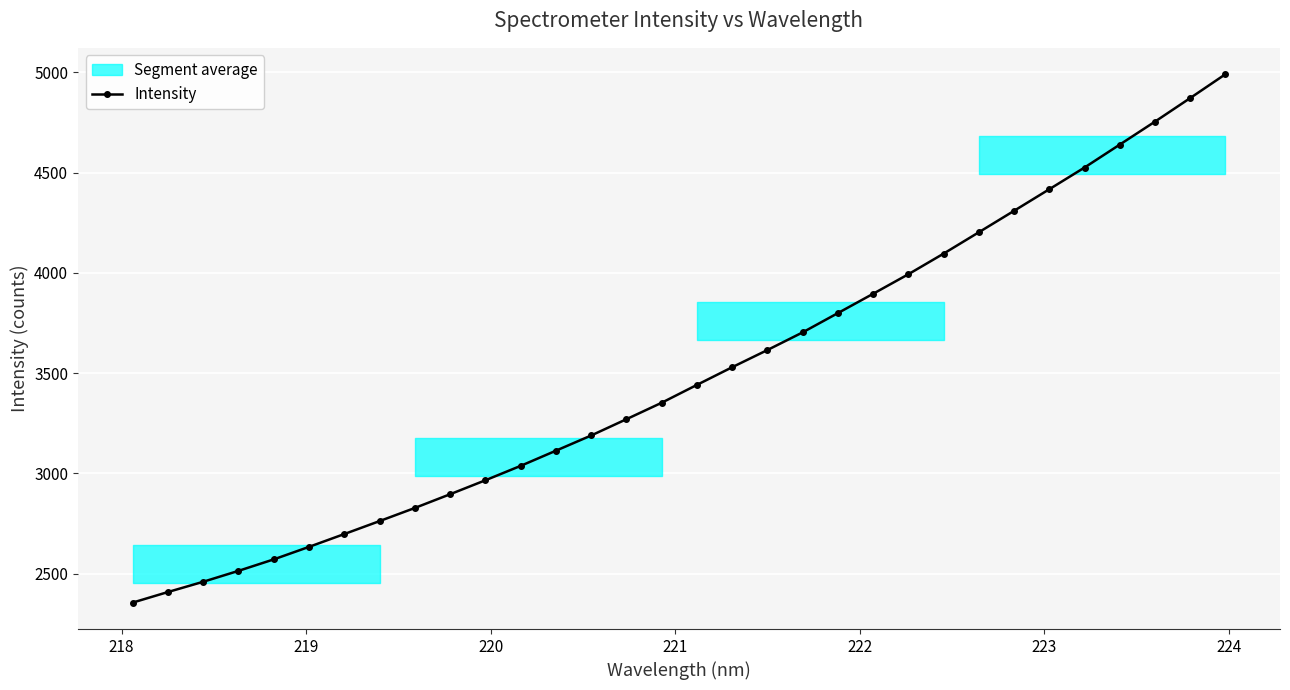

What is the maximum value for Intensity?

4990.3